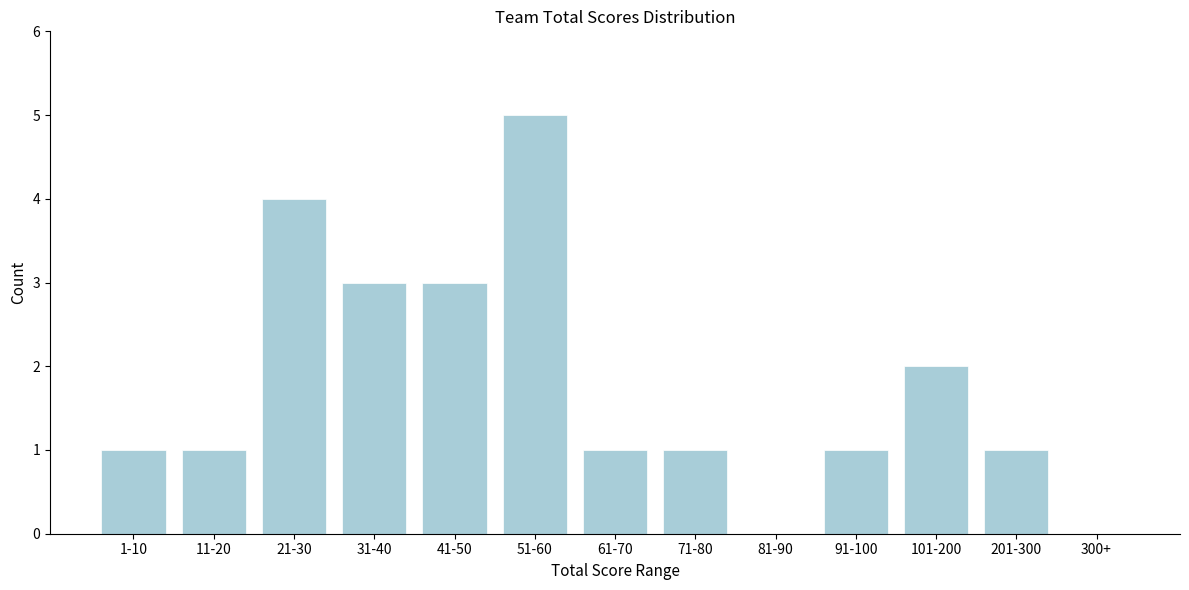

Reading right to left, list all the values displayed in this chart.

300+=0	201-300=1	101-200=2	91-100=1	81-90=0	71-80=1	61-70=1	51-60=5	41-50=3	31-40=3	21-30=4	11-20=1	1-10=1